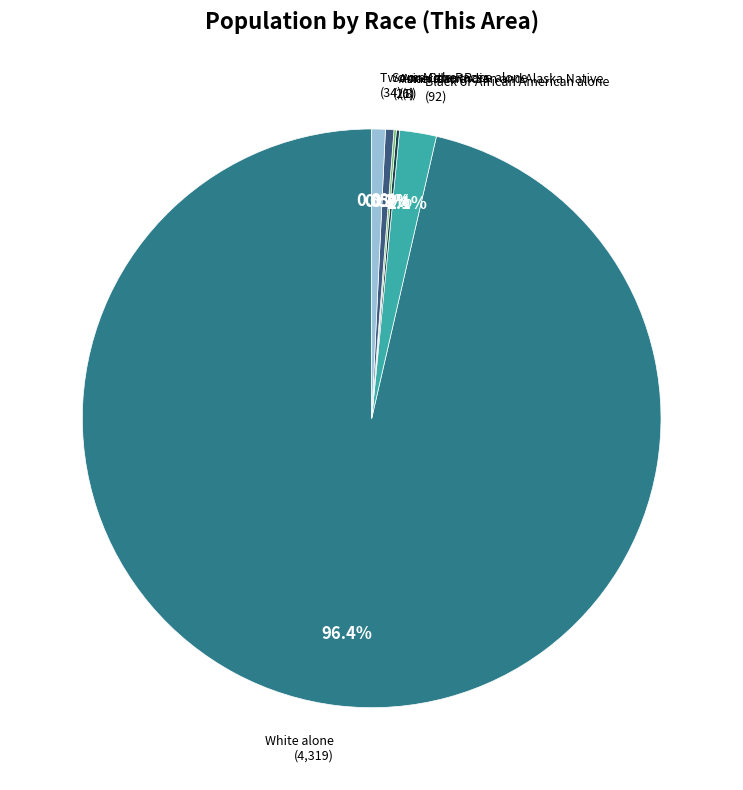

Which category accounts for the majority?

White alone